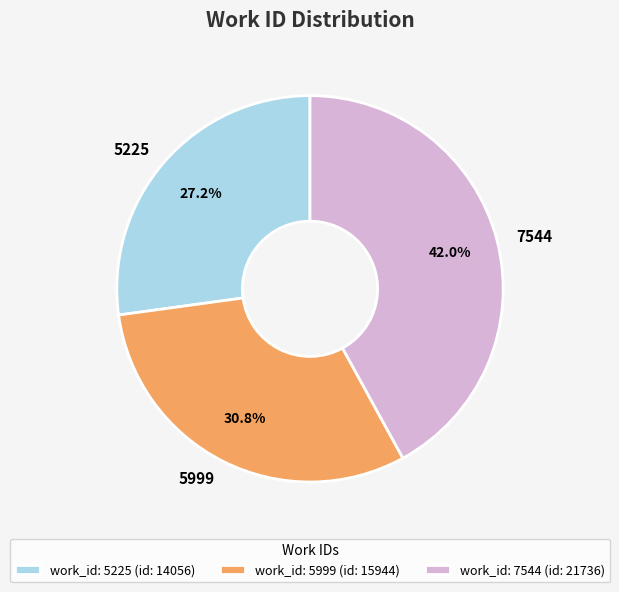

Is it true that 5999 is 31% of the pie?

True